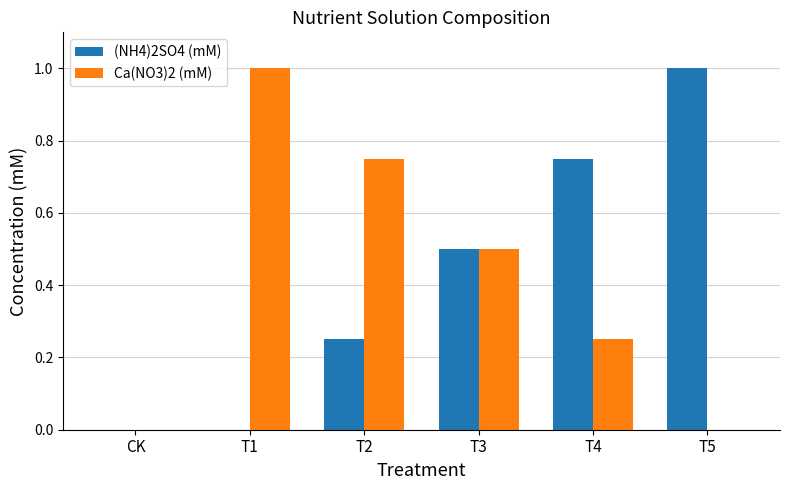

Between CK and T1, which series saw the biggest shift?

Ca(NO3)2 (mM)